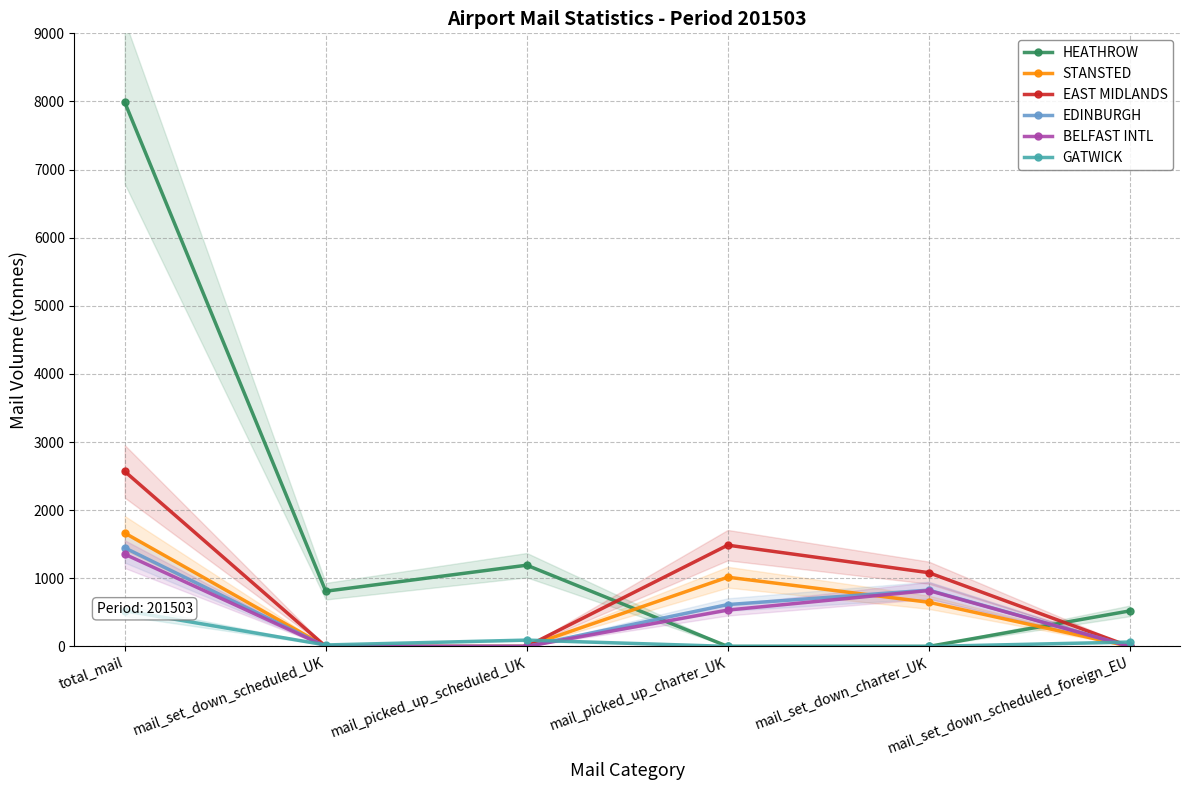

What is the highest value of the EDINBURGH series?

1447.7